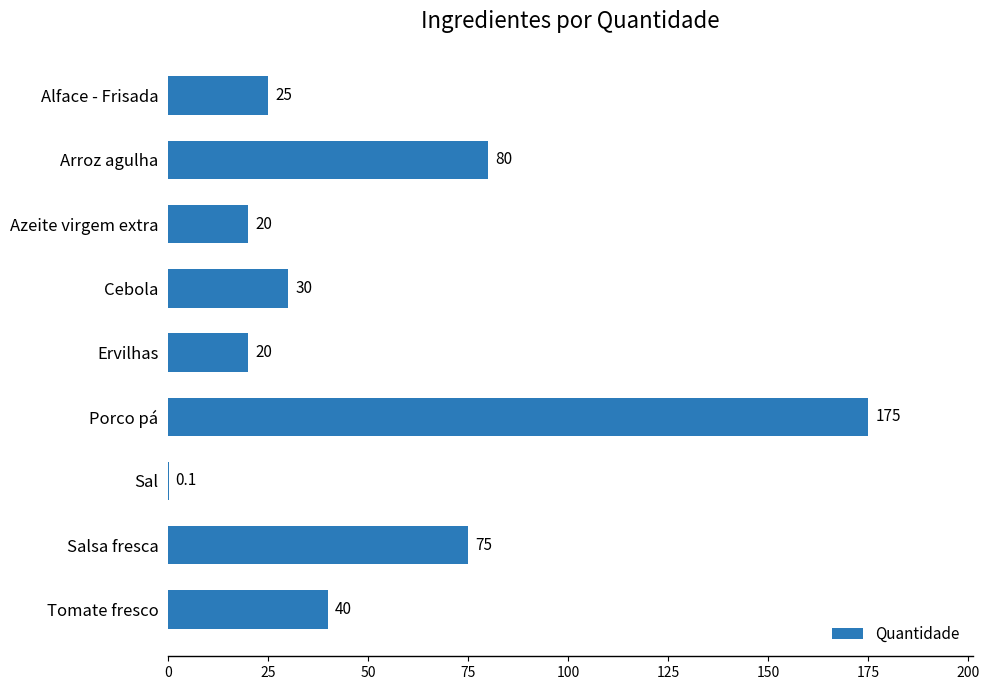

Reading bottom to top, list all the values displayed in this chart.

Tomate fresco=40.0	Salsa fresca=75.0	Sal=0.1	Porco pá=175.0	Ervilhas=20.0	Cebola=30.0	Azeite virgem extra=20.0	Arroz agulha=80.0	Alface - Frisada=25.0